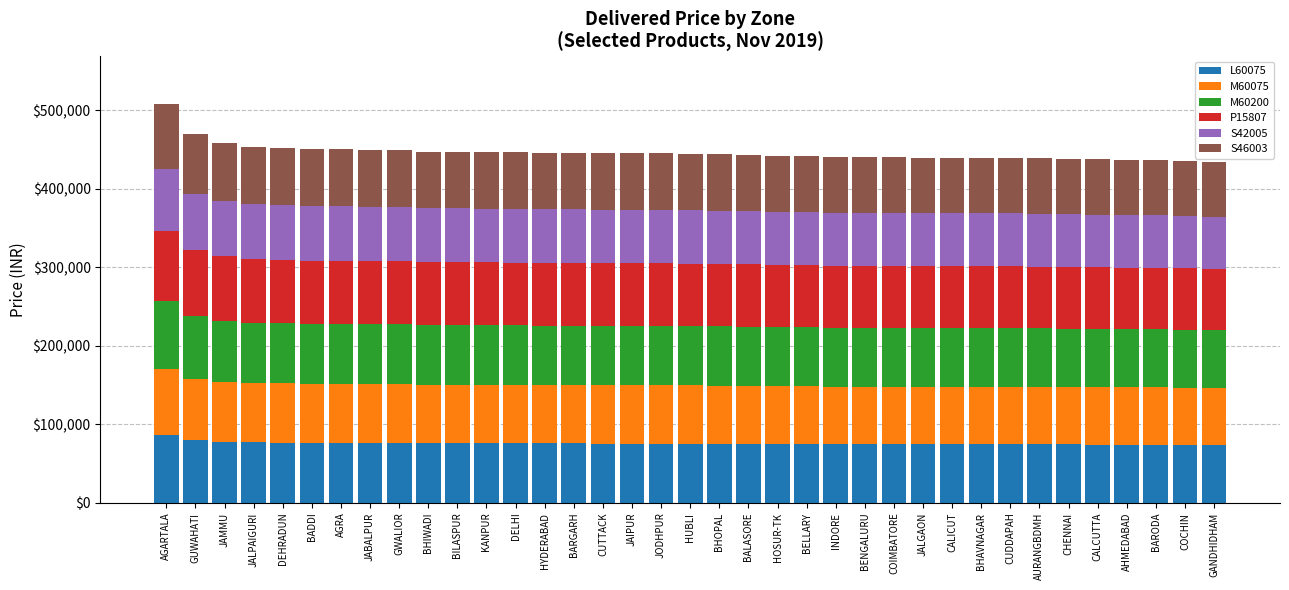

What is the highest value of the L60075 series?

85980